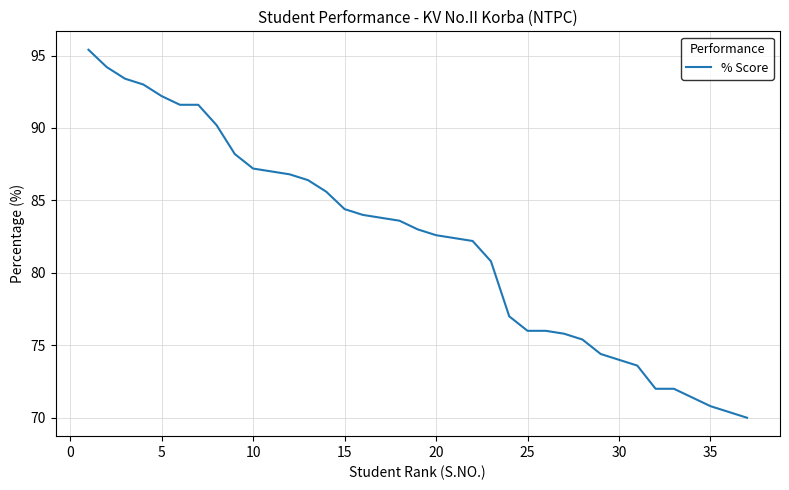

What is the greatest value displayed?

95.4